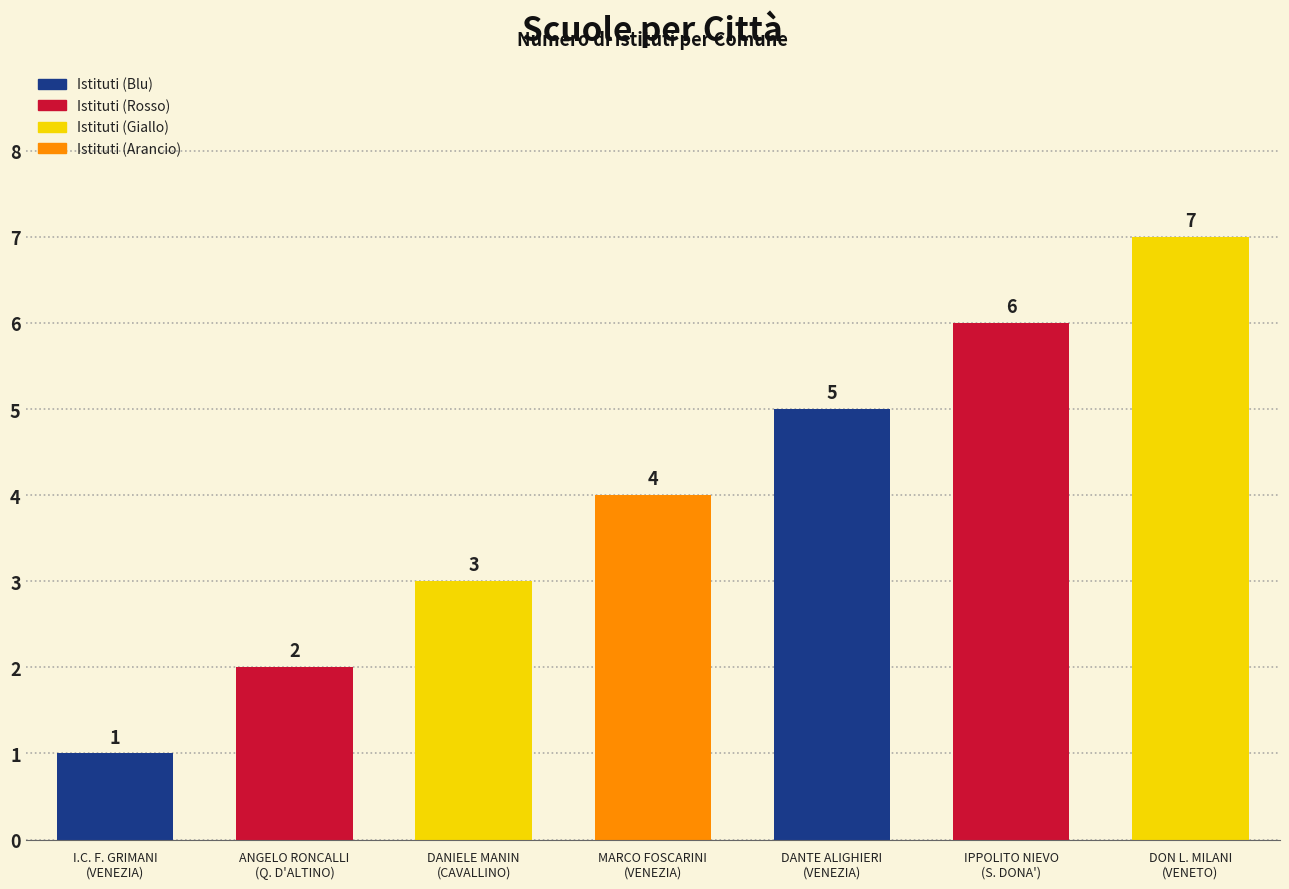

What is the label of the 6th bar from the left?

IPPOLITO NIEVO
(S. DONA')